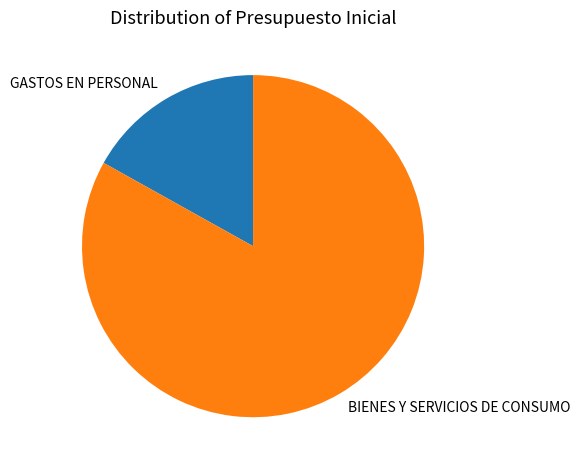

Which has a higher value, GASTOS EN PERSONAL or BIENES Y SERVICIOS DE CONSUMO?

BIENES Y SERVICIOS DE CONSUMO